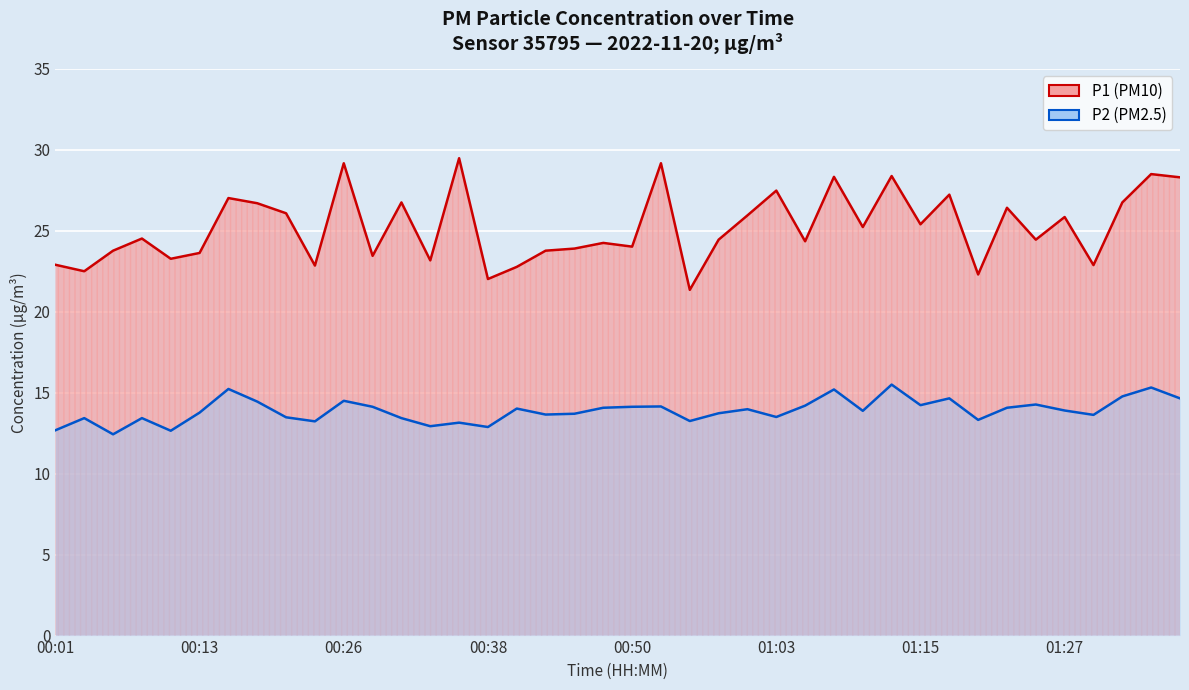

At how many categories does at least one series exceed 12?

40